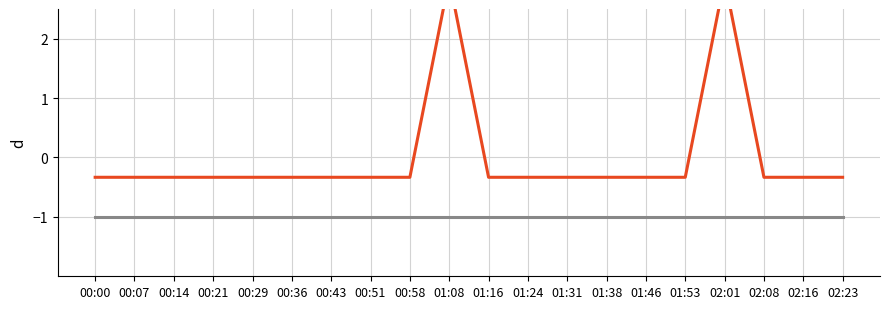

What is the difference between the maximum and minimum values in the temperature series?

3.3